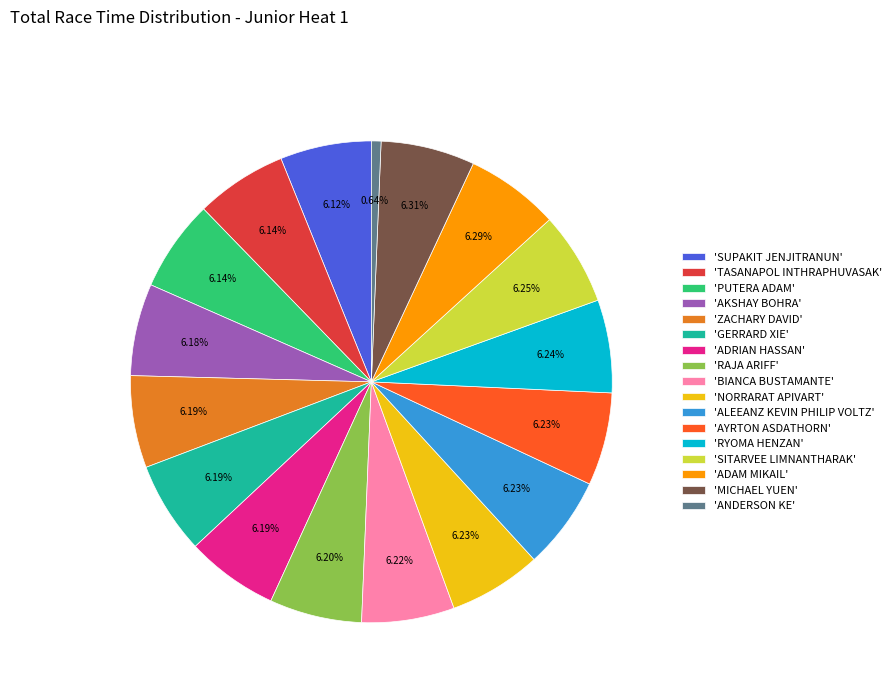

Which slice is the smallest?

'ANDERSON KE'